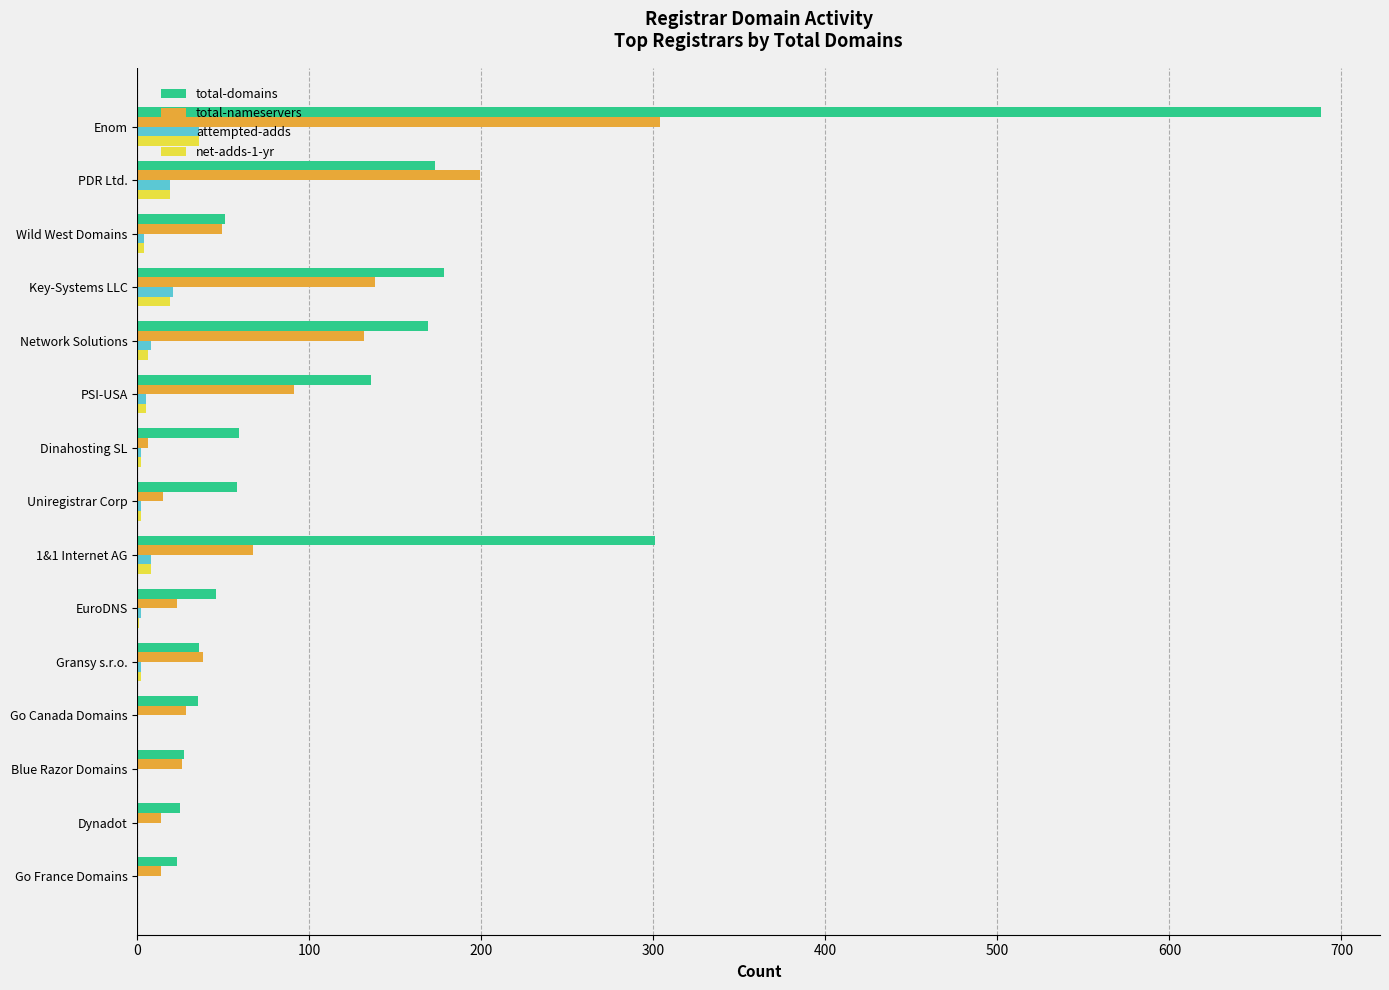

What is the total value across all series at Enom?

1064